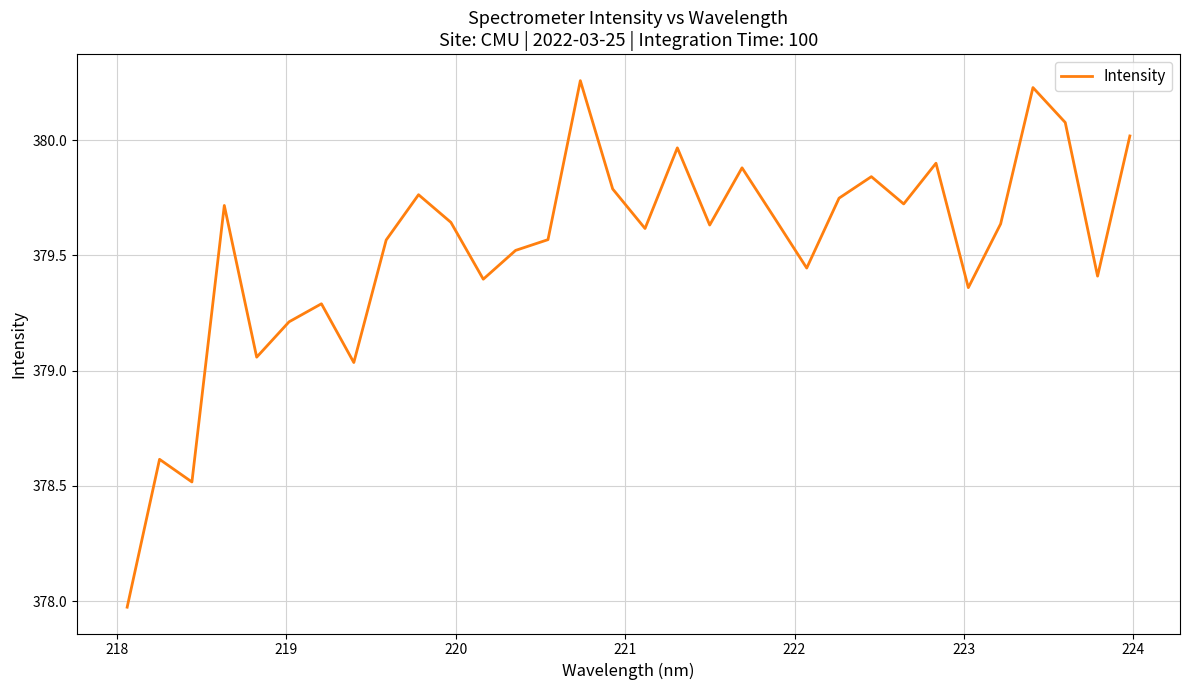

What is the difference between the maximum and minimum values?

2.3